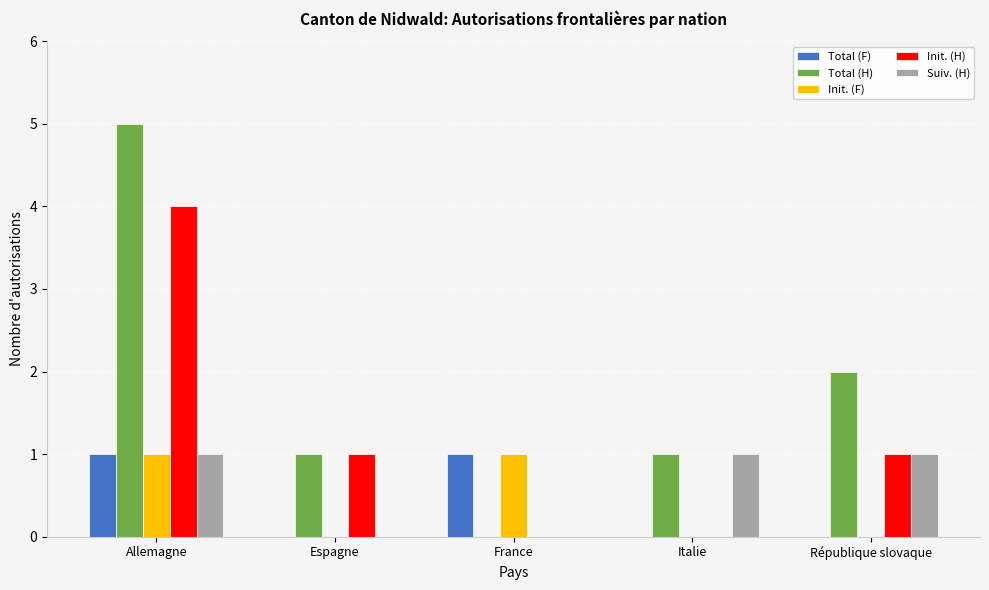

Reading right to left, what are all the values shown in this chart?

Total (F): République slovaque=0	Italie=0	France=1	Espagne=0	Allemagne=1
Total (H): République slovaque=2	Italie=1	France=0	Espagne=1	Allemagne=5
Init. (F): République slovaque=0	Italie=0	France=1	Espagne=0	Allemagne=1
Init. (H): République slovaque=1	Italie=0	France=0	Espagne=1	Allemagne=4
Suiv. (H): République slovaque=1	Italie=1	France=0	Espagne=0	Allemagne=1